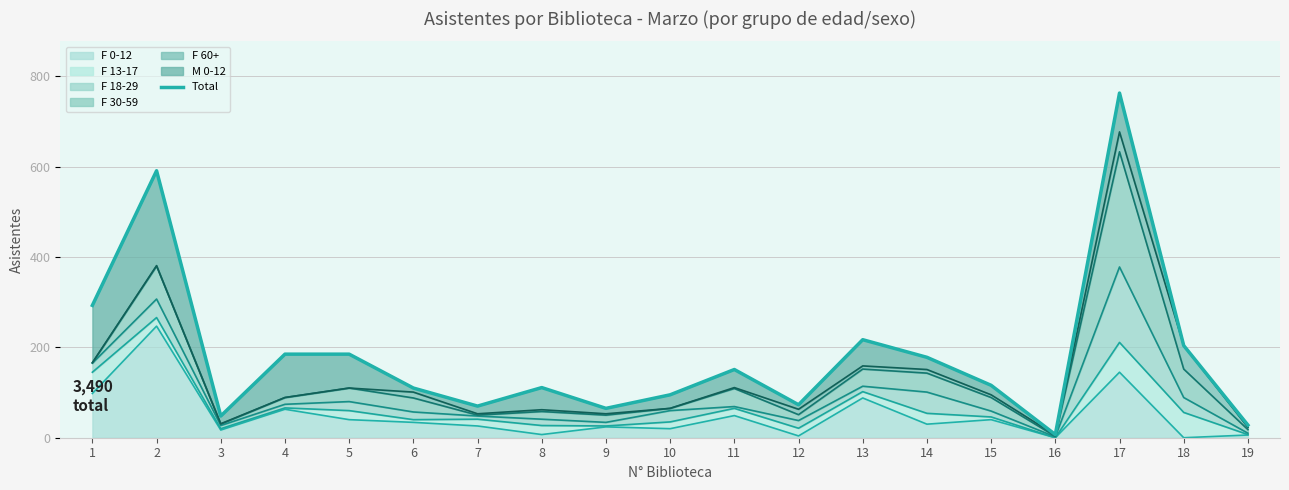

Between 2 and 10, which is larger?

2